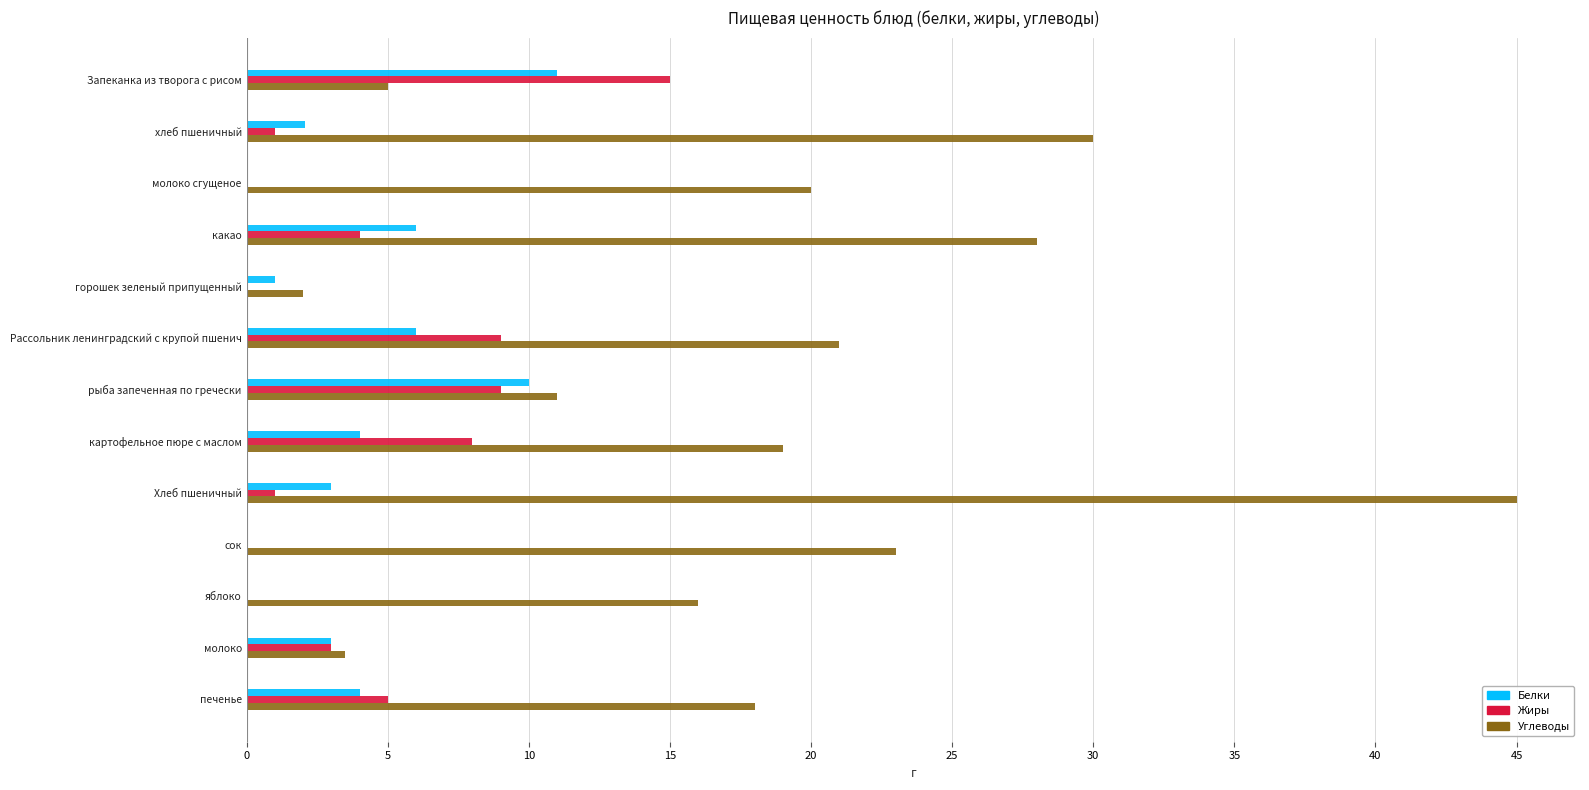

At which label is Жиры closest to 7?

картофельное пюре с маслом